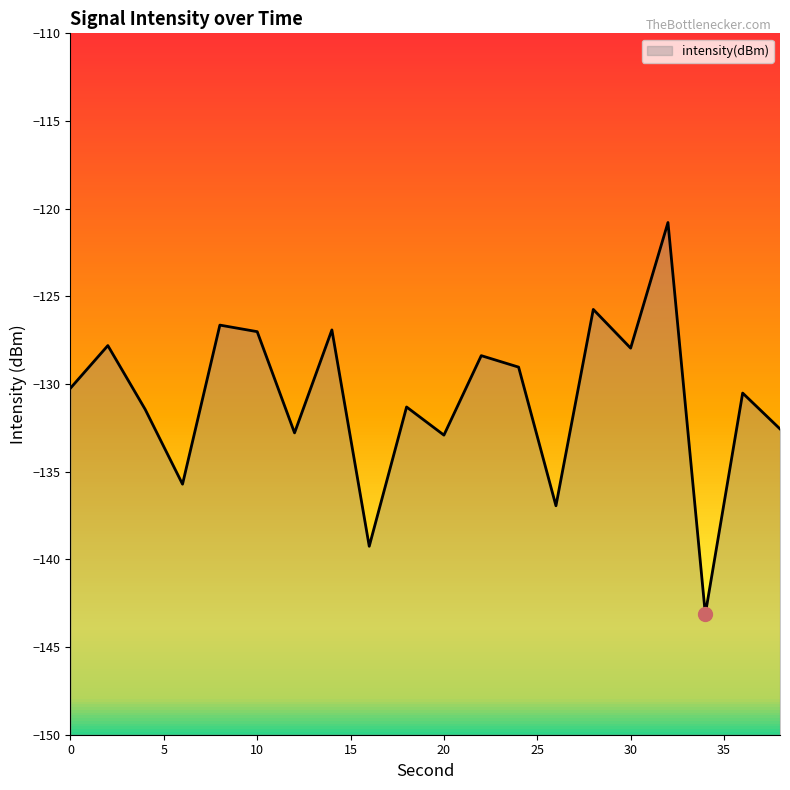

How many series are shown in this chart?

1